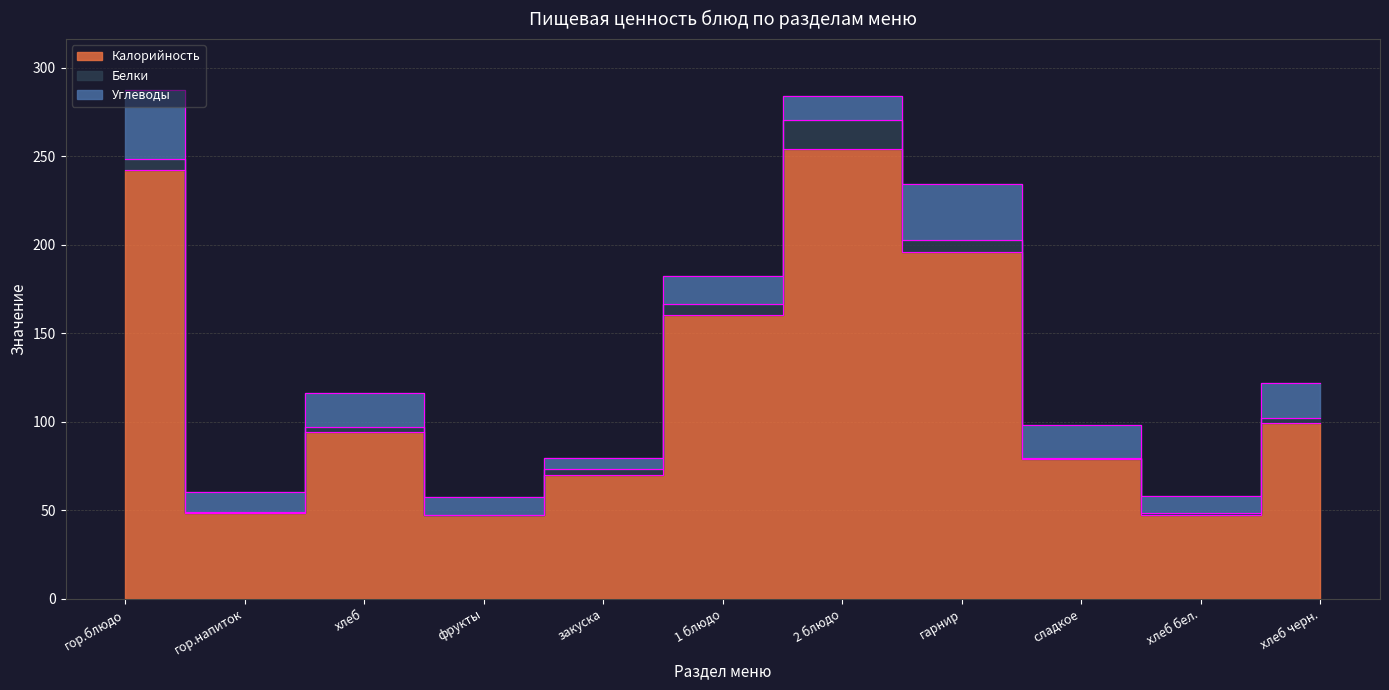

Is it true that Углеводы equals 9.7 at хлеб бел.?

True